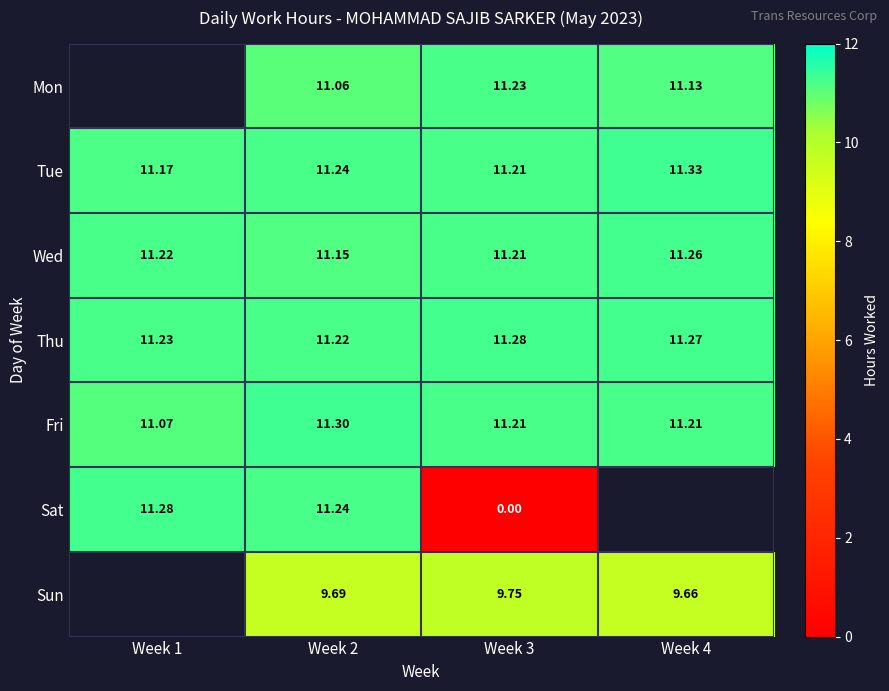

Rank the categories by Tue value from highest to lowest.

Week 4, Week 2, Week 3, Week 1